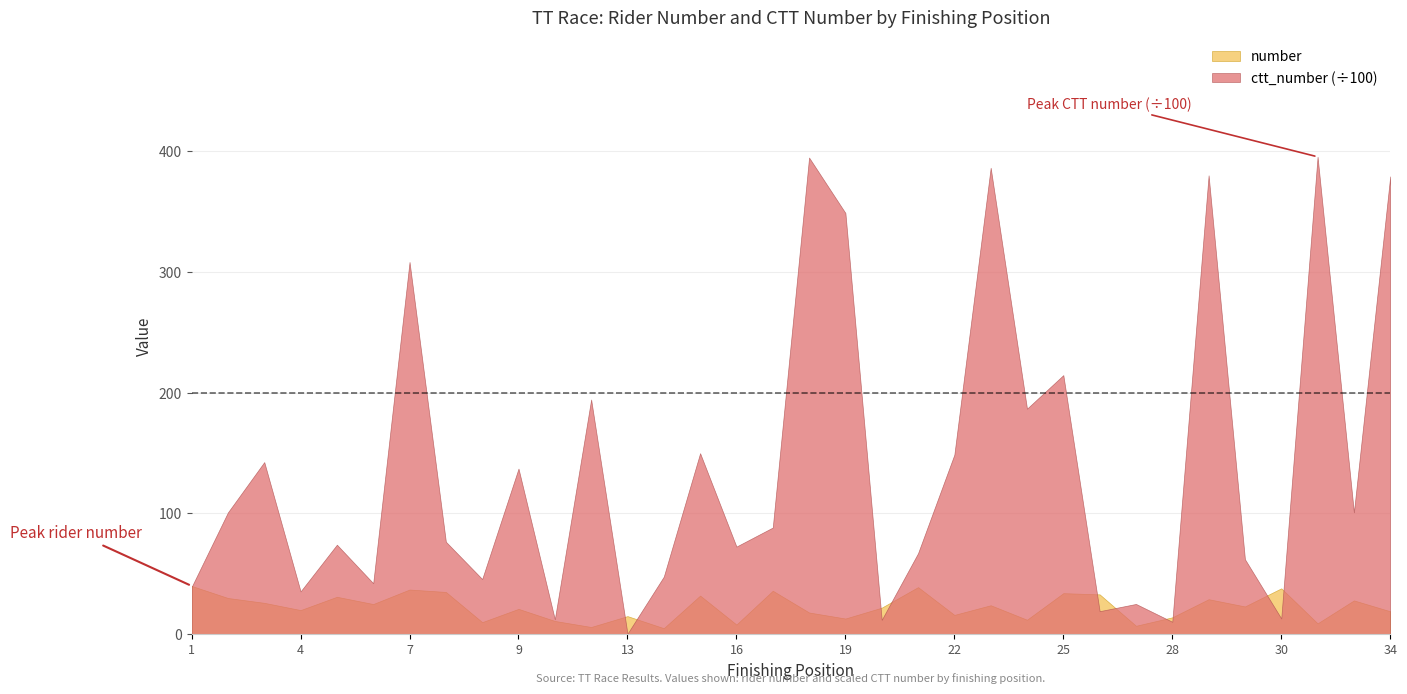

Which series has the largest total across all categories?

ctt_number (÷100)